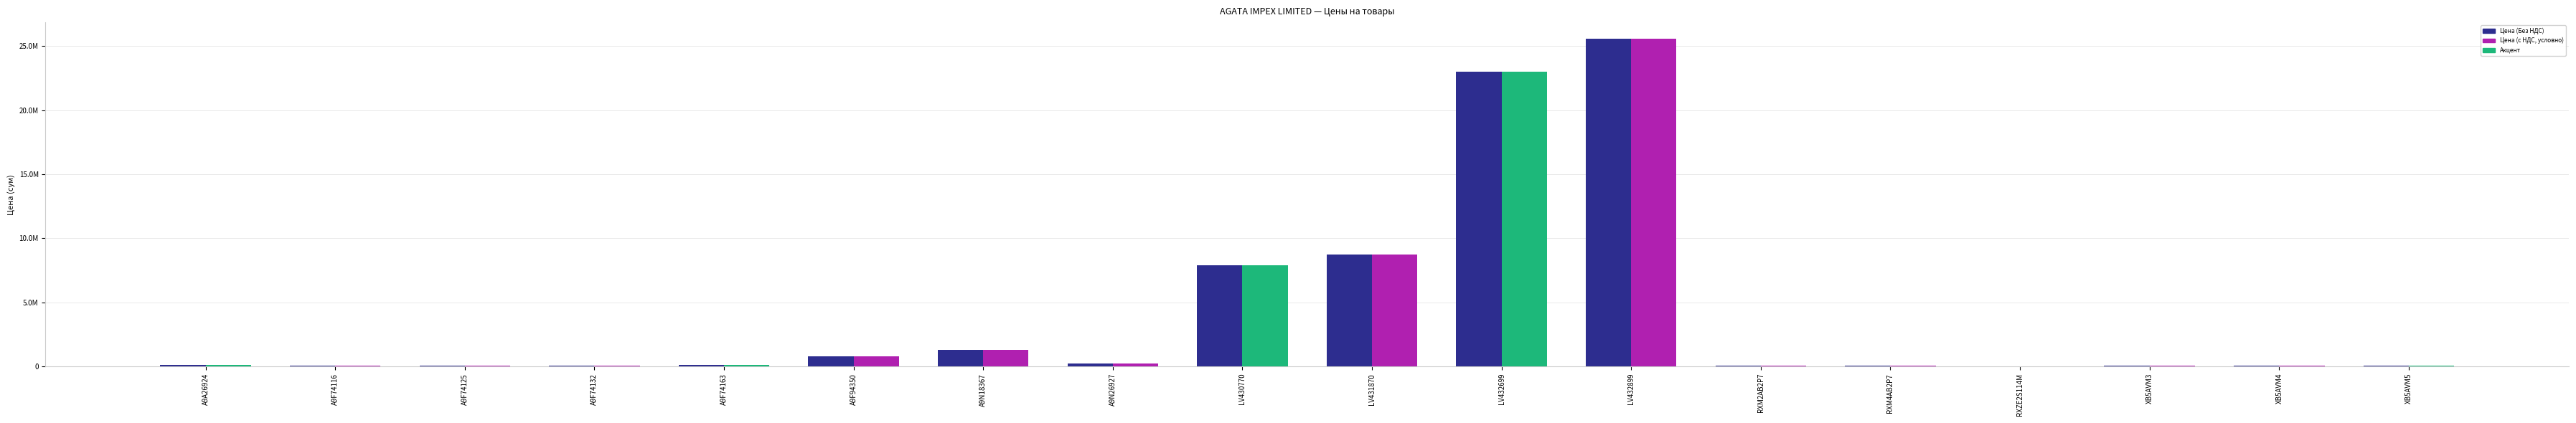

How many data points in Цена (с НДС, условно) are less than 124320?

9